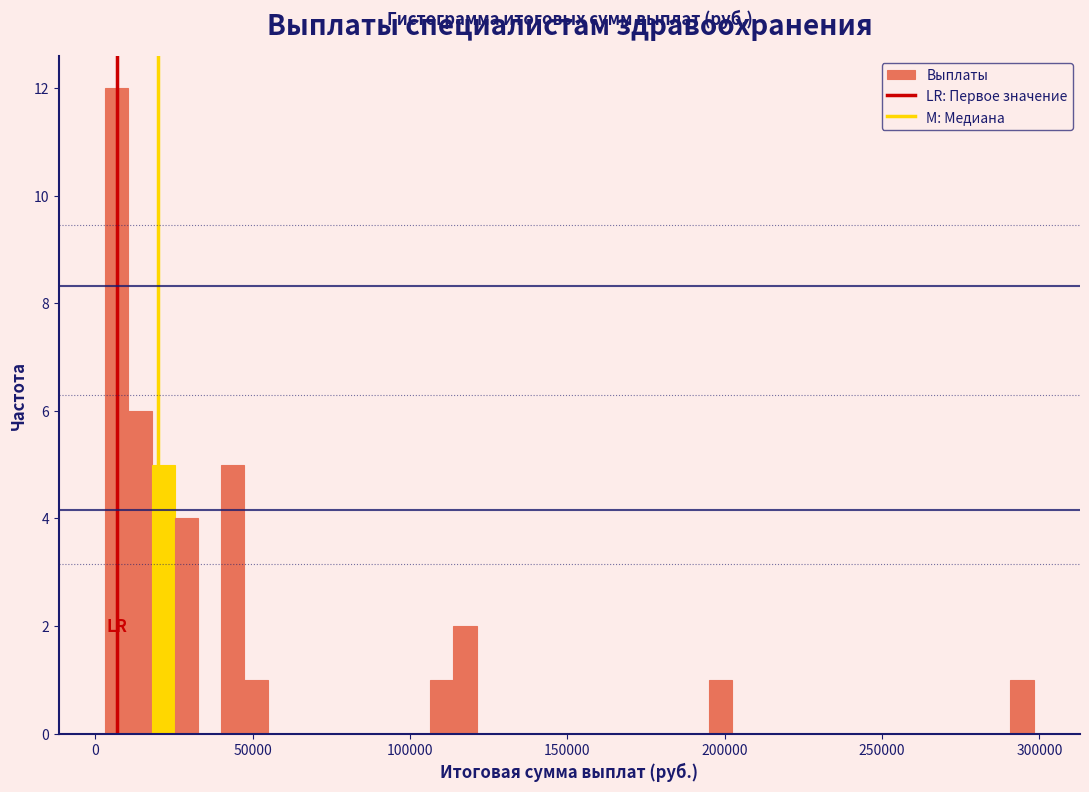

Around what value on the x-axis is the tallest bar? Give the approximate position of its centre, as read against the axis.

5000